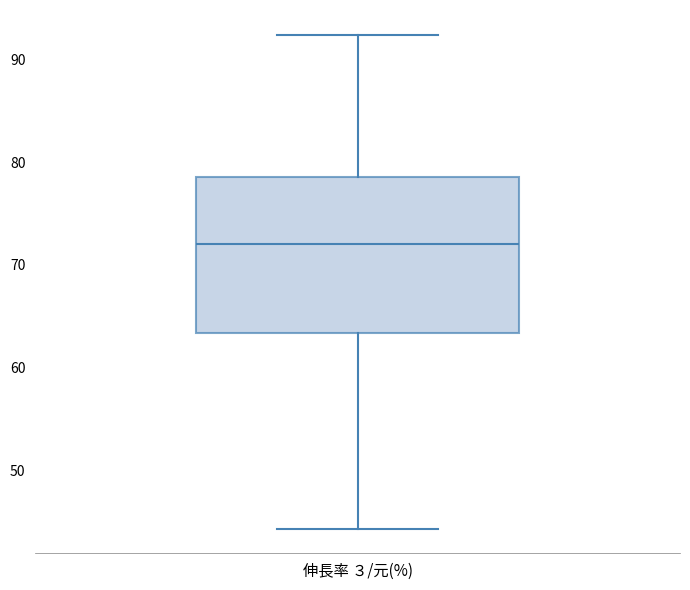

Where does the upper whisker of the box for 伸長率 ３/元(%) end on the y-axis? The values are not printed on the chart, so give them approximately, as read against the axis.

92